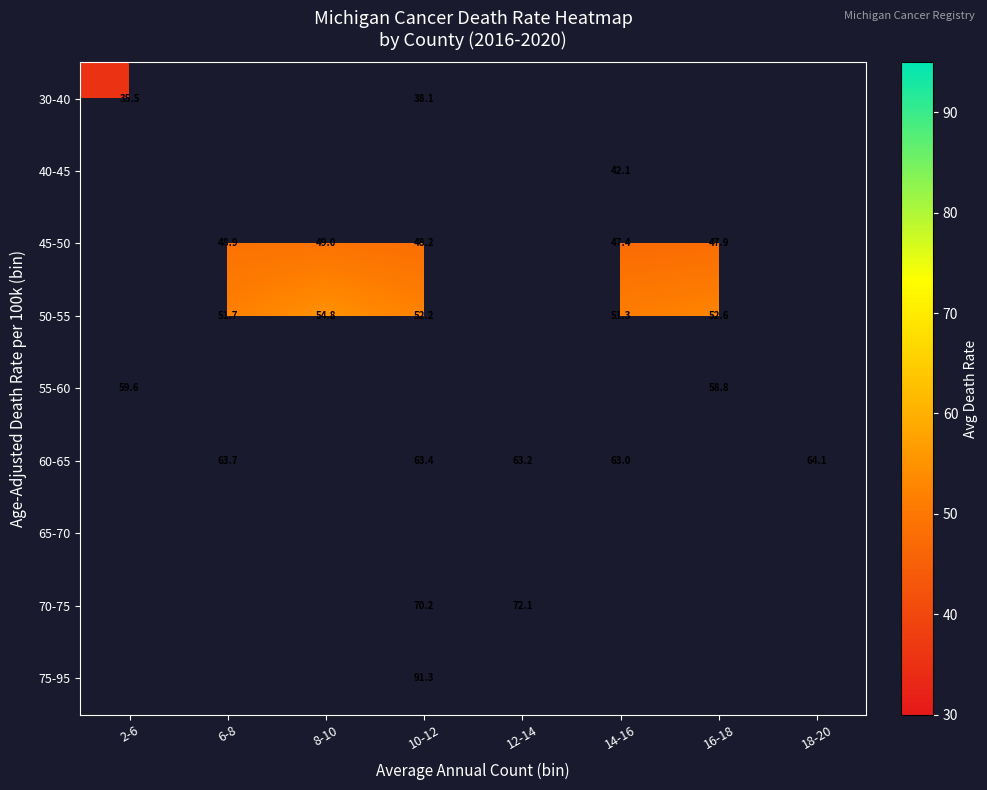

The 75-95 series shows 20.1 at 10-12. True or false?

False